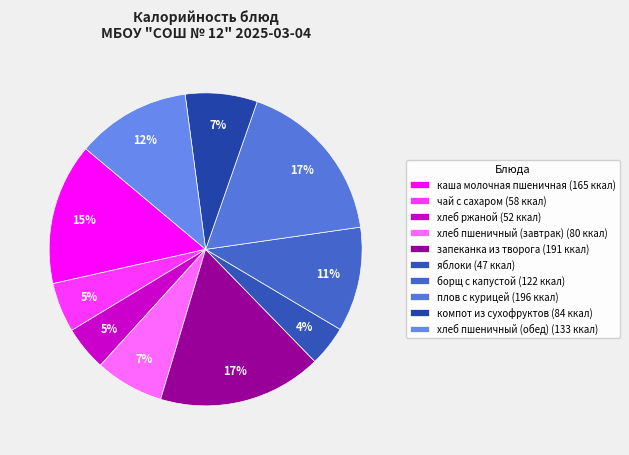

What is the total percentage of запеканка из творога and чай с сахаром?

22.1%